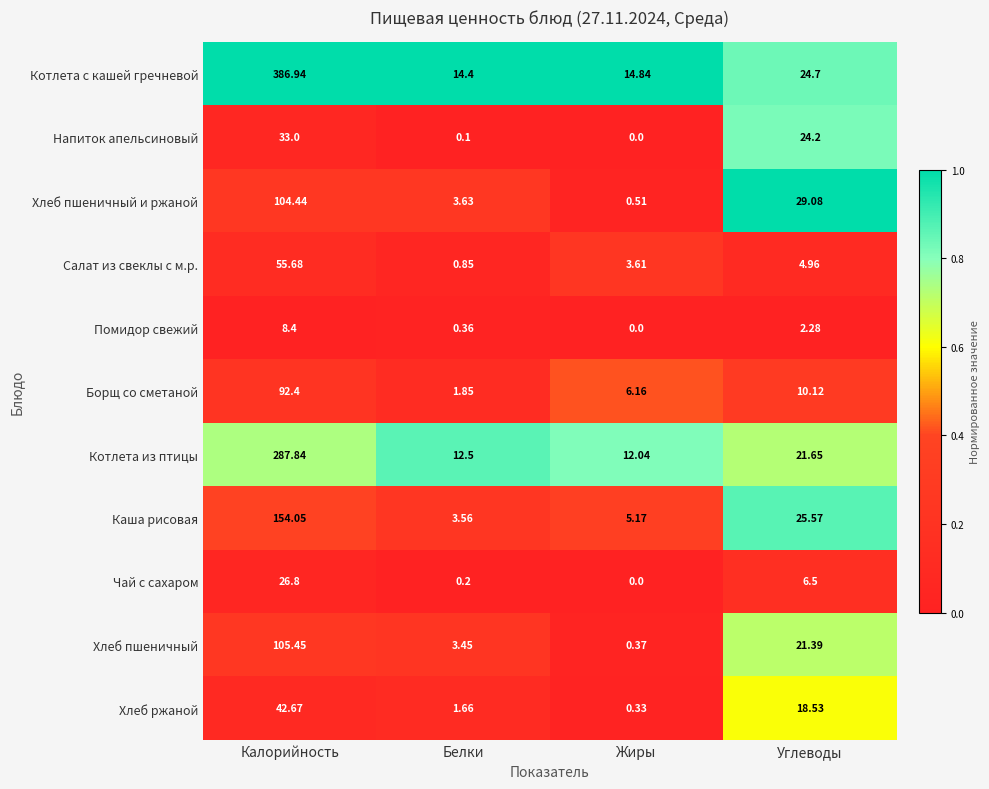

Which series has the largest range (max minus min)?

Котлета с кашей гречневой